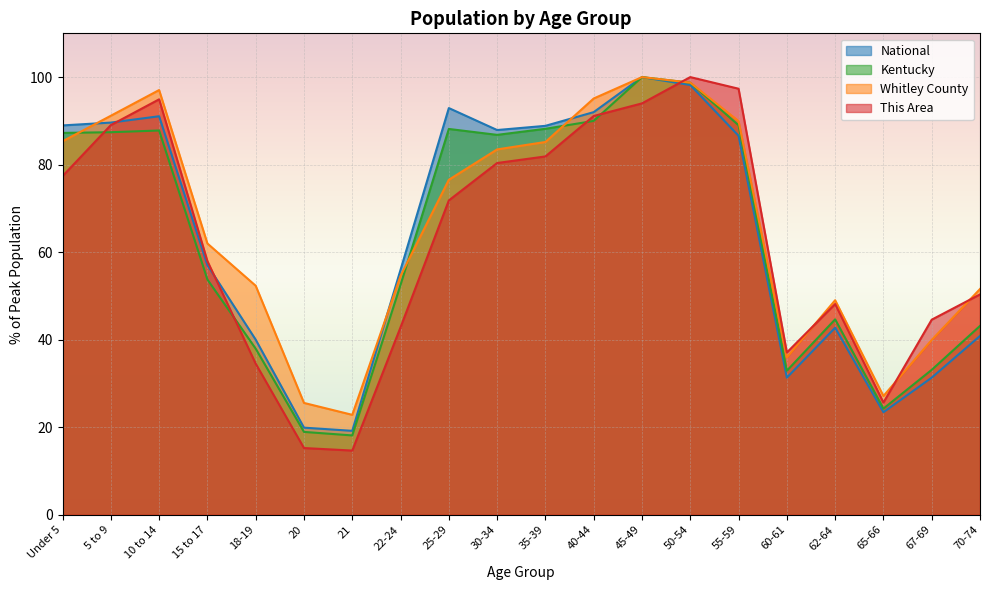

What is the sum of the Whitley County values at Under 5 and 25-29?

161.9